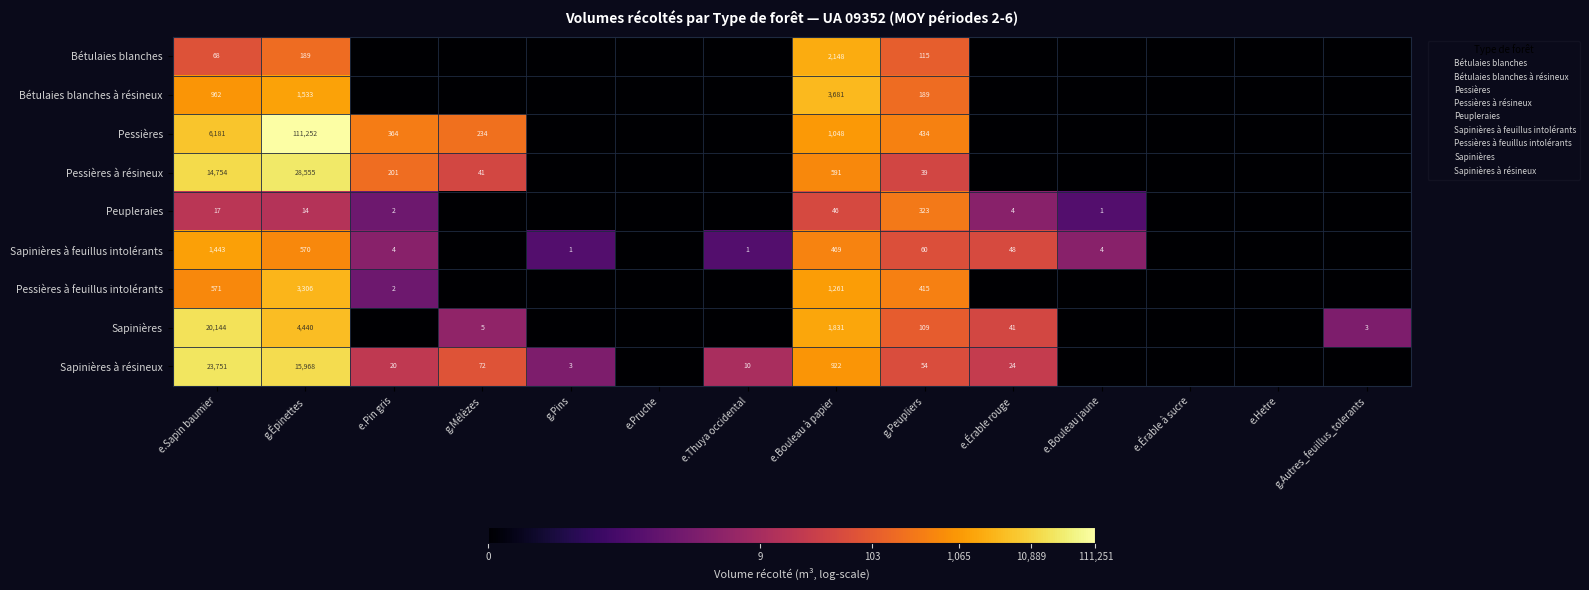

Rank the series at e.Érable rouge from highest to lowest value.

Sapinières à feuillus intolérants, Sapinières, Sapinières à résineux, Peupleraies, Bétulaies blanches, Bétulaies blanches à résineux, Pessières, Pessières à résineux, Pessières à feuillus intolérants